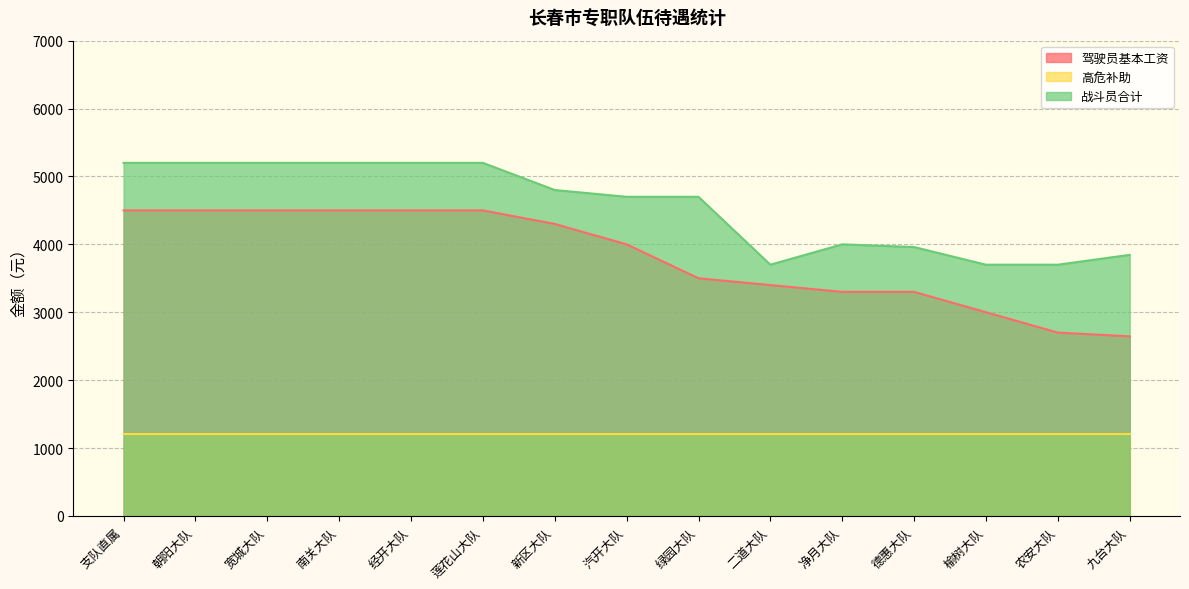

Where is the first local maximum for 战斗员合计?

净月大队